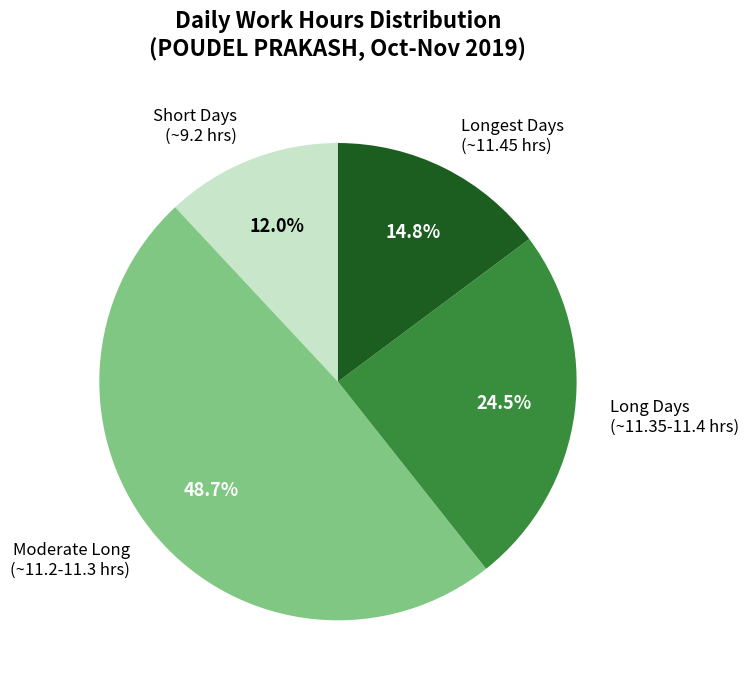

Do Short Days (~9.2 hrs) and Moderate Long (~11.2-11.3 hrs) together represent more than half of the pie?

Yes